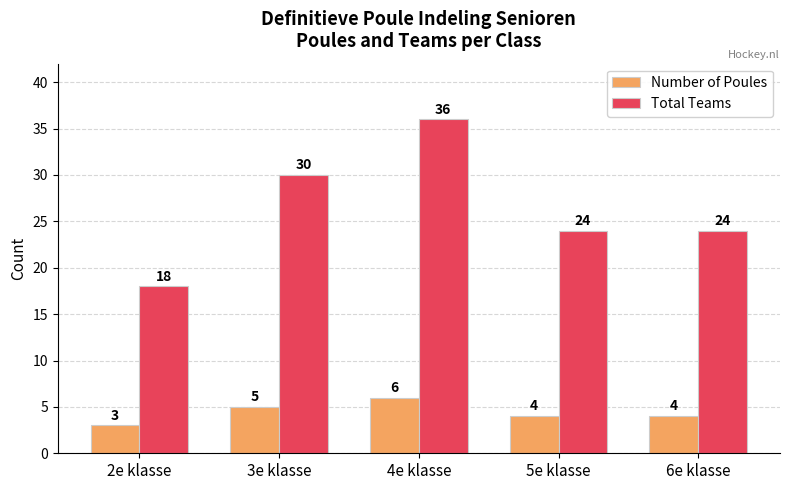

Which series has the largest total across all categories?

Total Teams